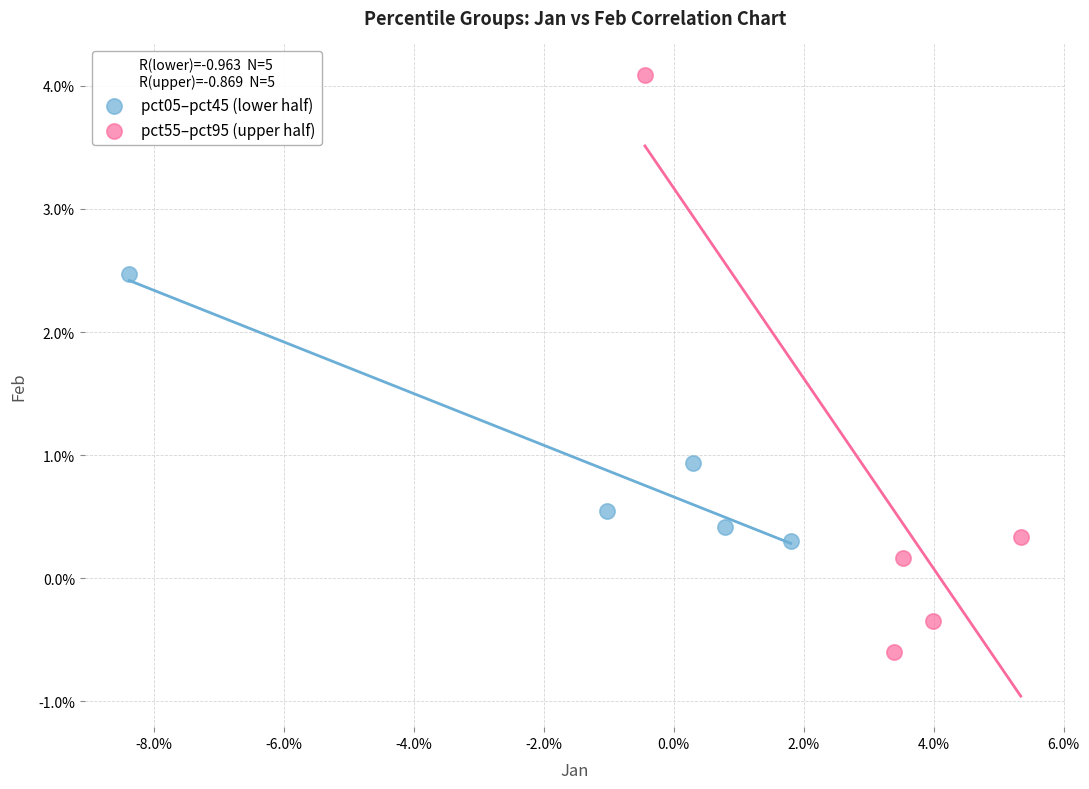

Which series has the widest spread of Y values?

pct55–pct95 (upper half)